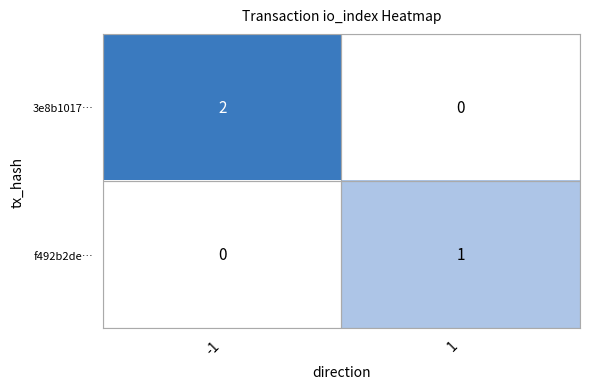

Which series has the largest total across all categories?

3e8b1017…